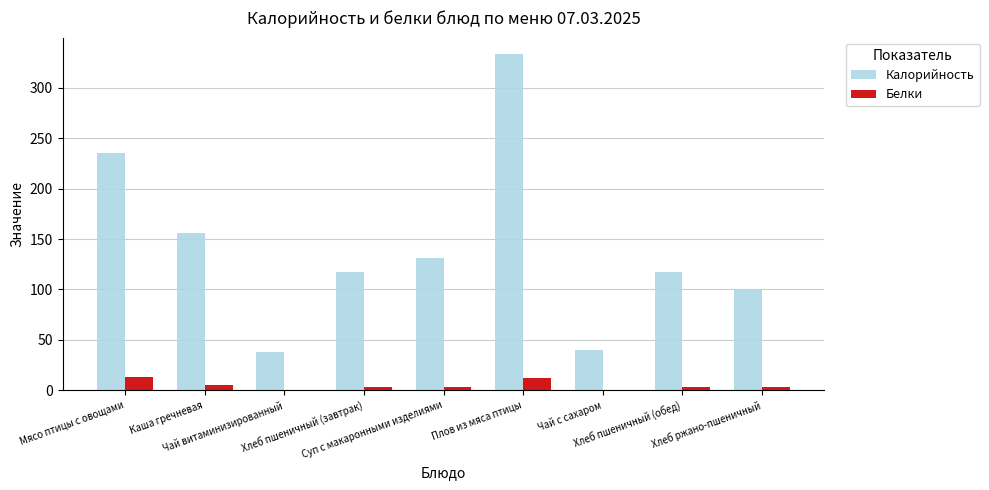

Which series has the largest total across all categories?

Калорийность